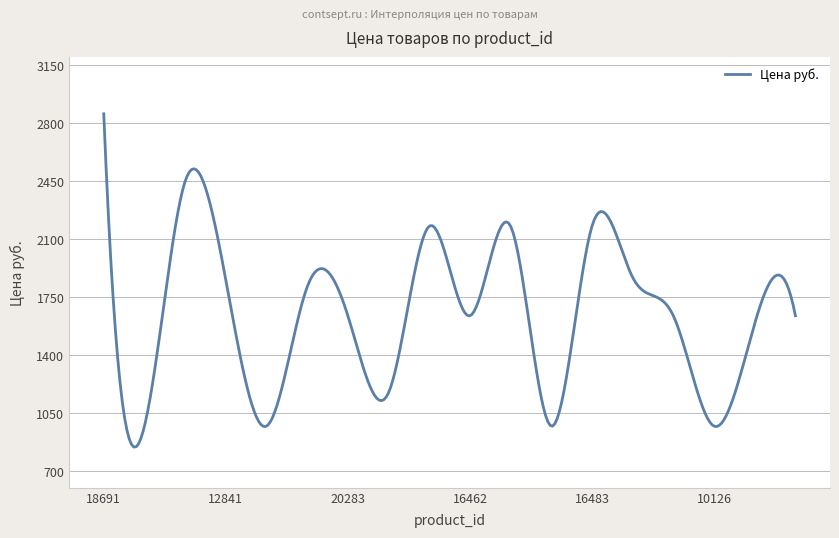

What is the greatest value displayed?

2856.7